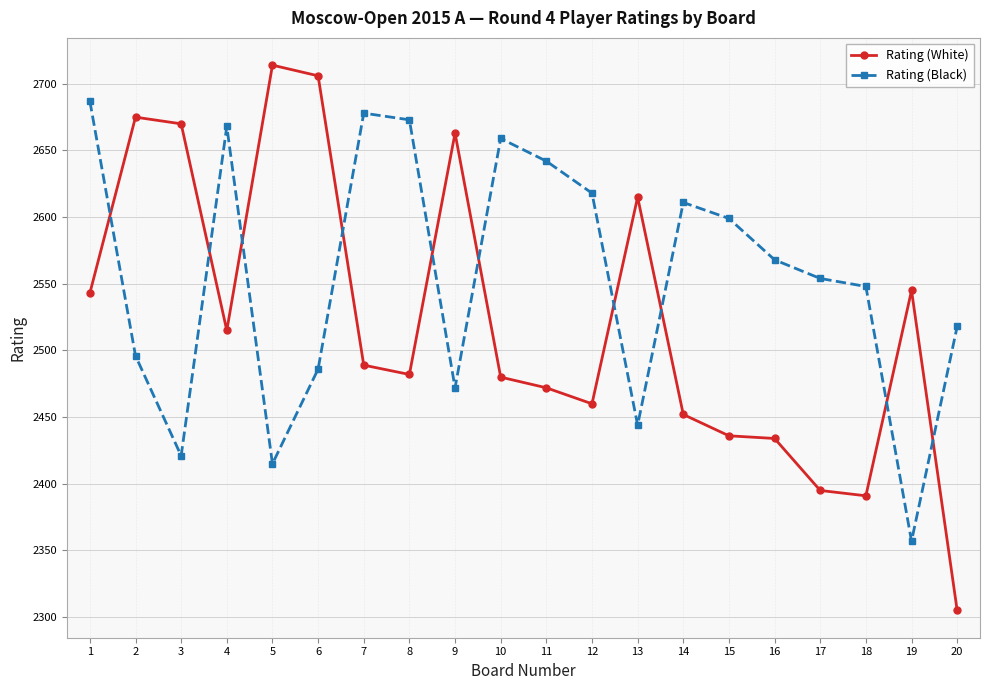

At which category does Rating (White) reach its first local valley?

4